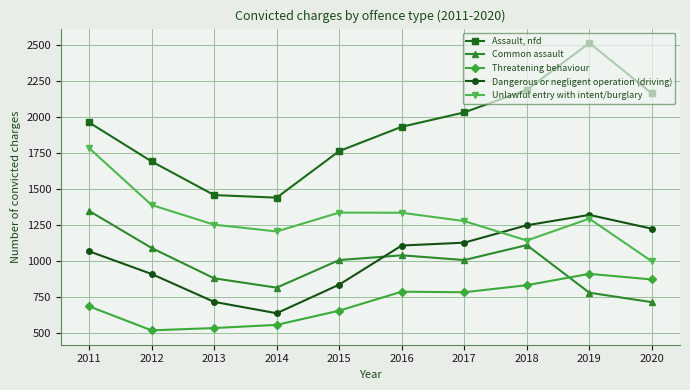

What is the maximum value shown in the chart?

2516